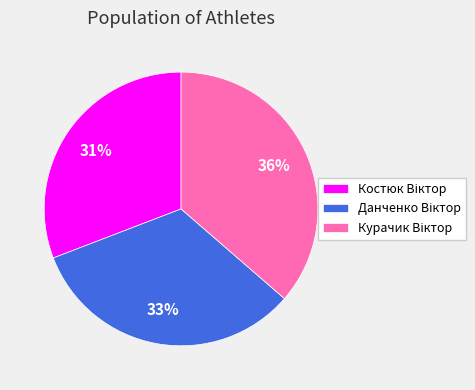

Is there any slice that represents more than half of the pie?

No